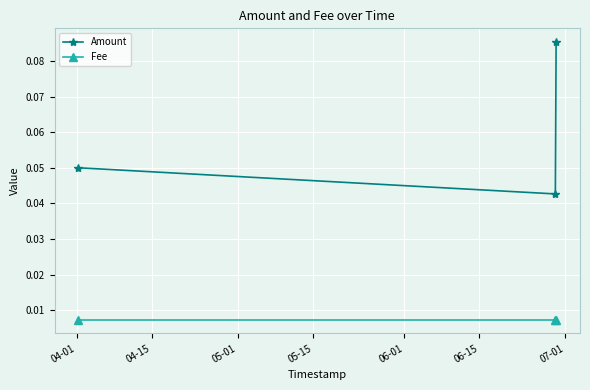

Rank the series by their average value, from highest to lowest.

Amount, Fee